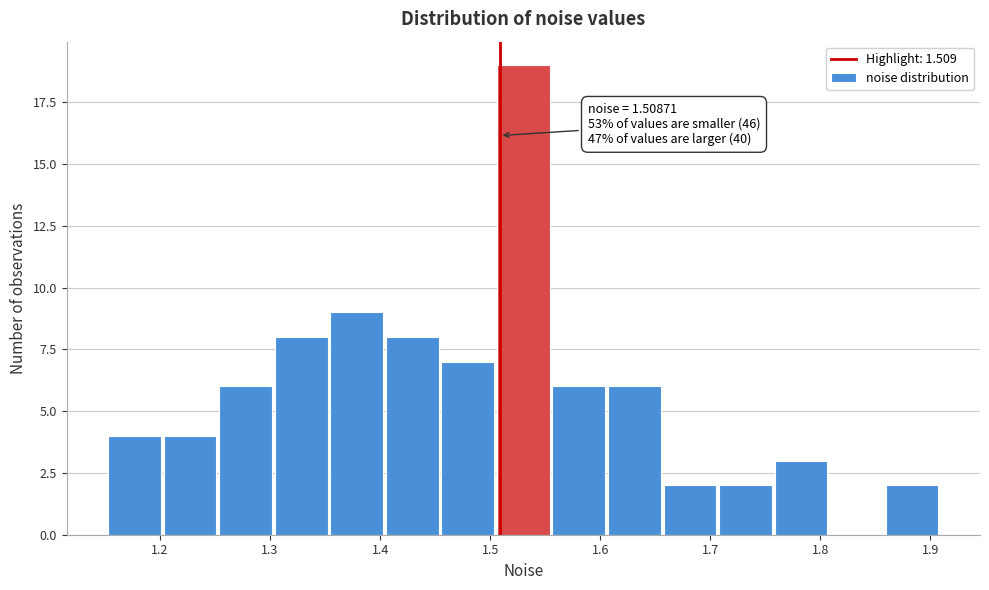

Over which range of the x-axis is the bar tallest?

1.51 to 1.56